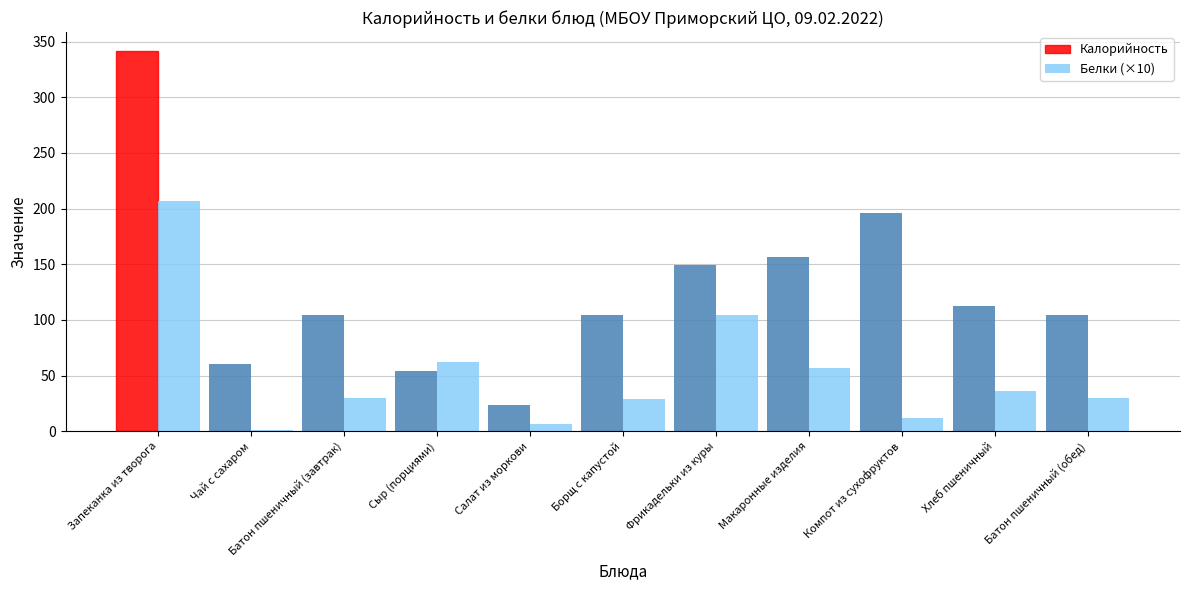

At which category does the chart reach its peak across all series?

Запеканка из творога